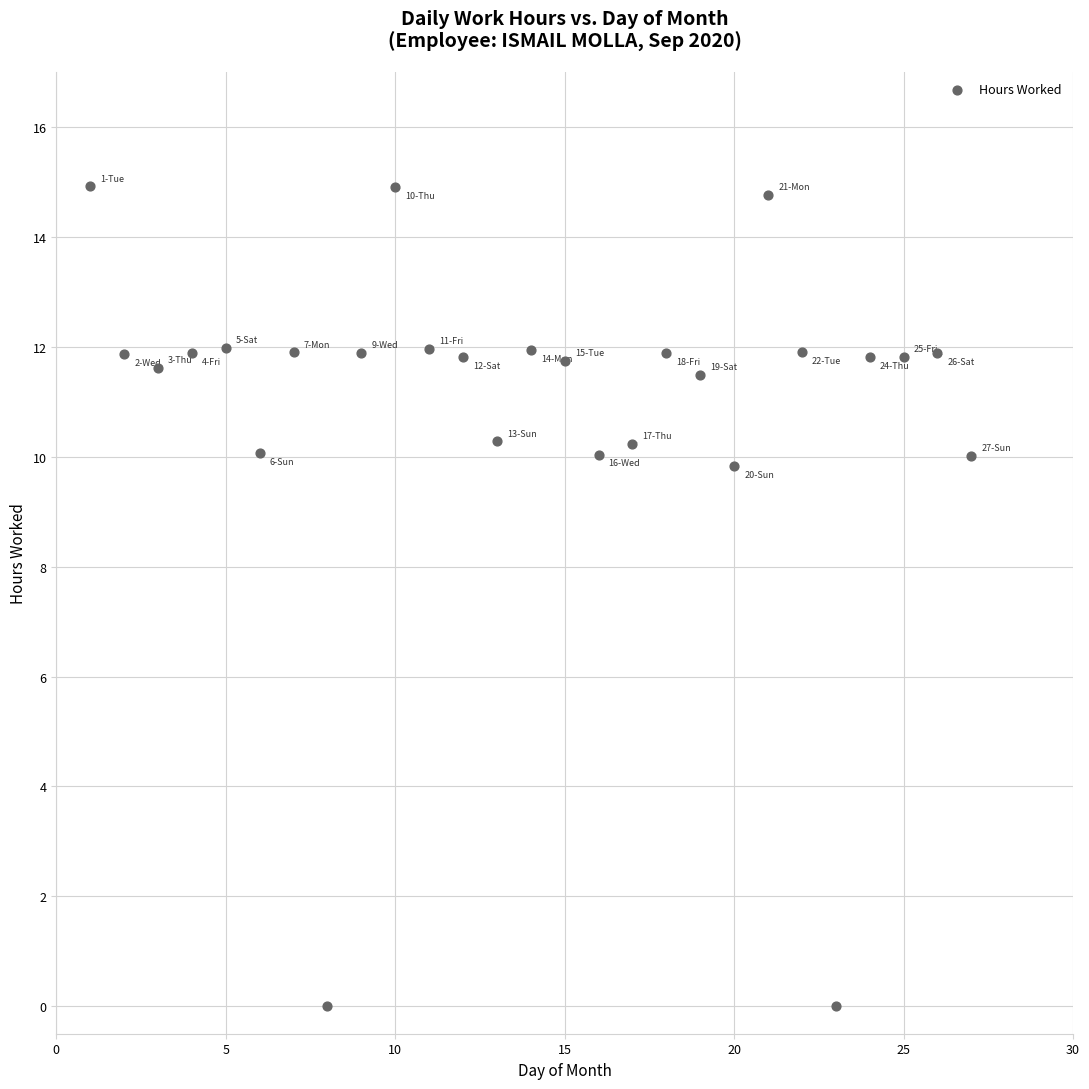

What is the range of X values (max minus min)?

26.0